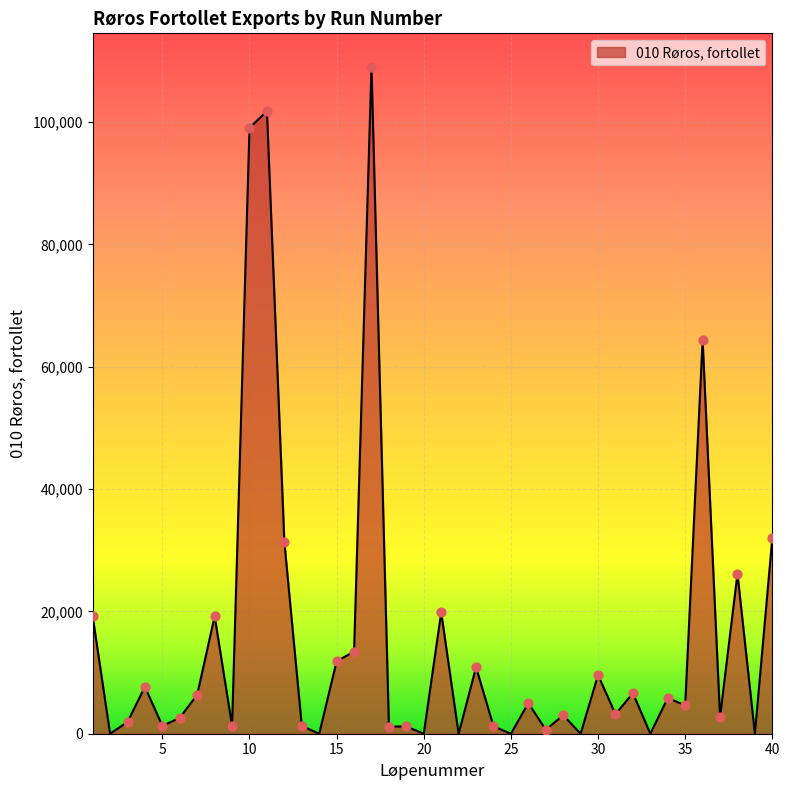

What is the difference between the maximum and minimum values?

109036